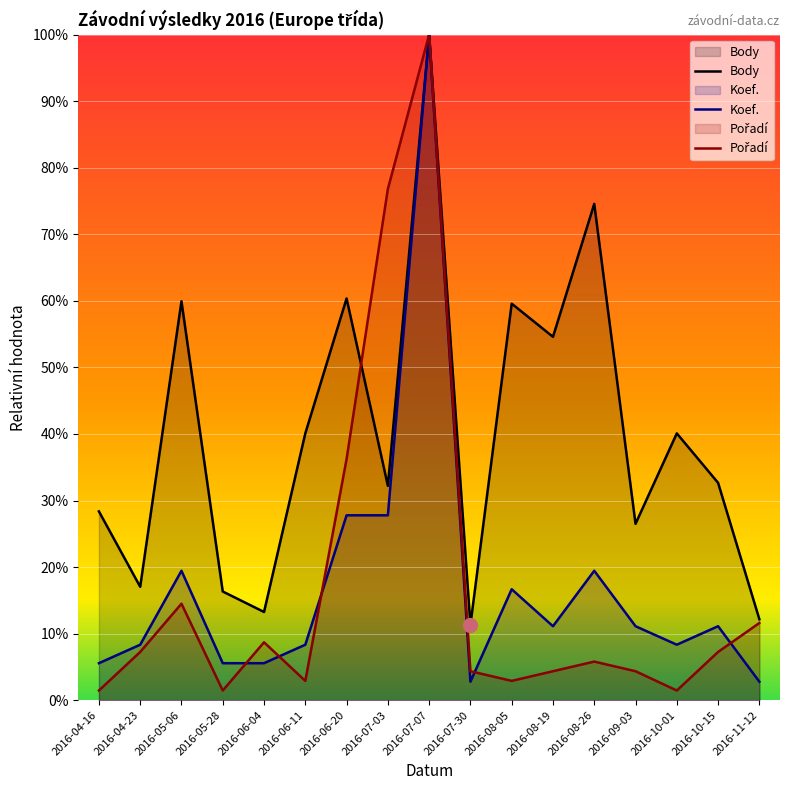

What value does the Body series have at 2016-10-01?

40.1